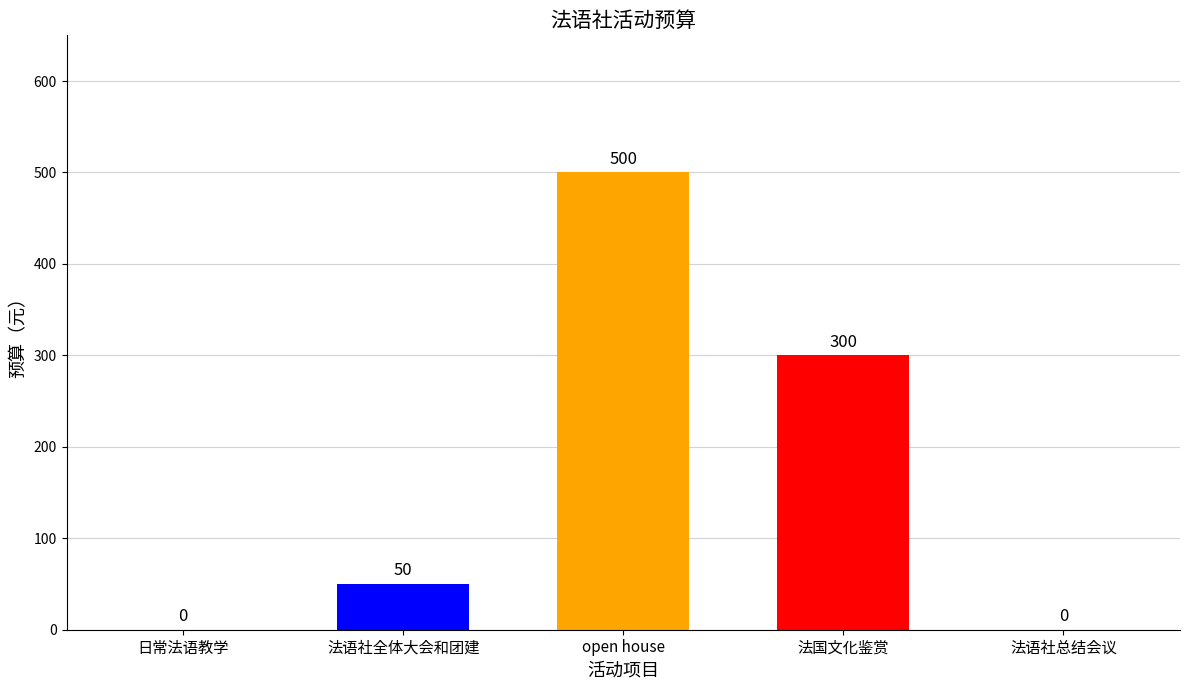

What is the greatest value displayed?

500